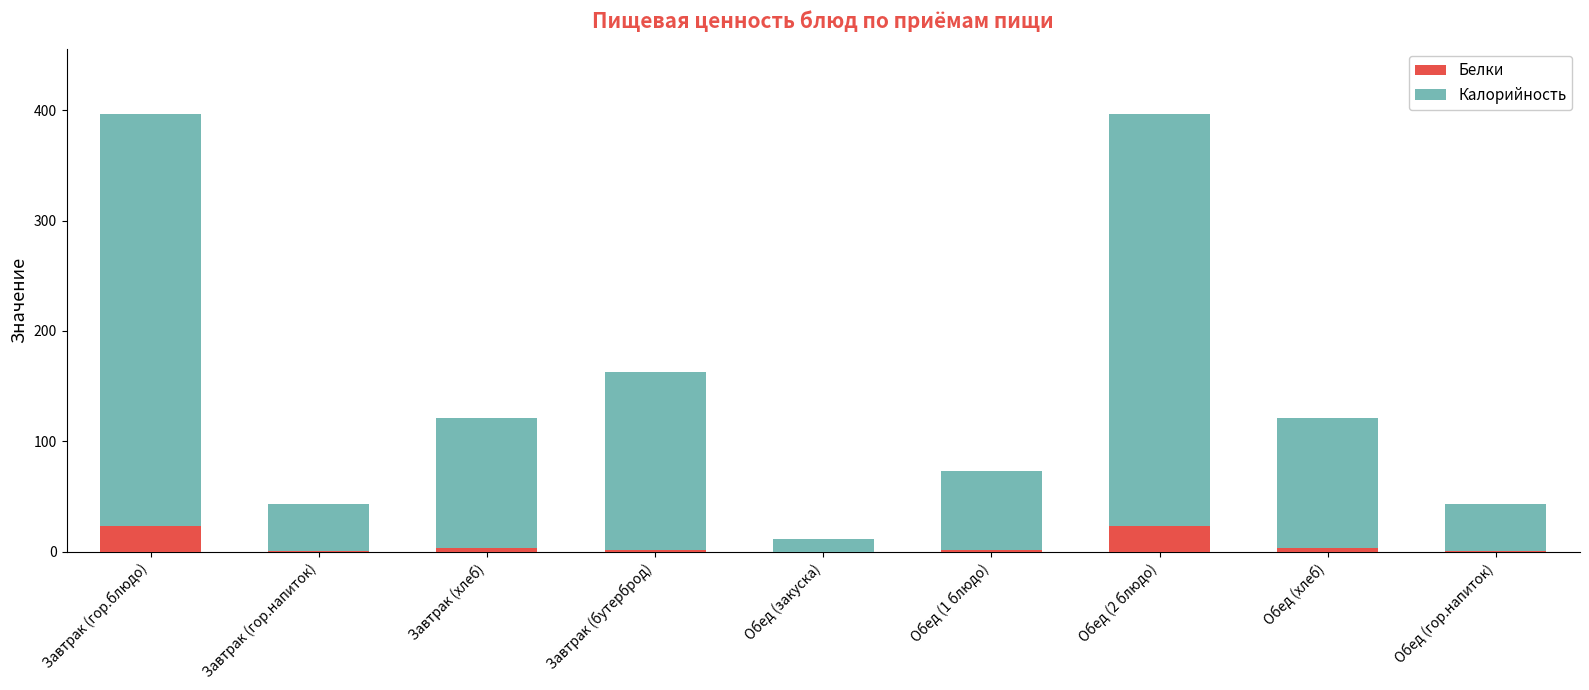

Are the bars horizontal?

No